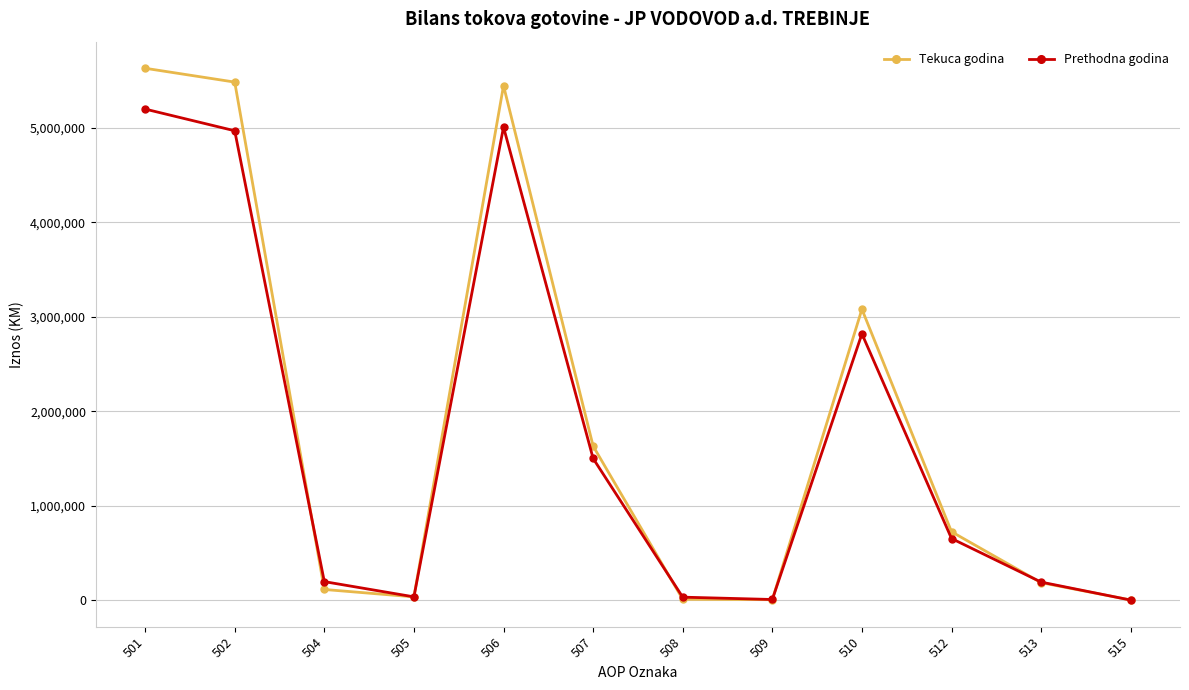

At which category does the chart reach its peak across all series?

501